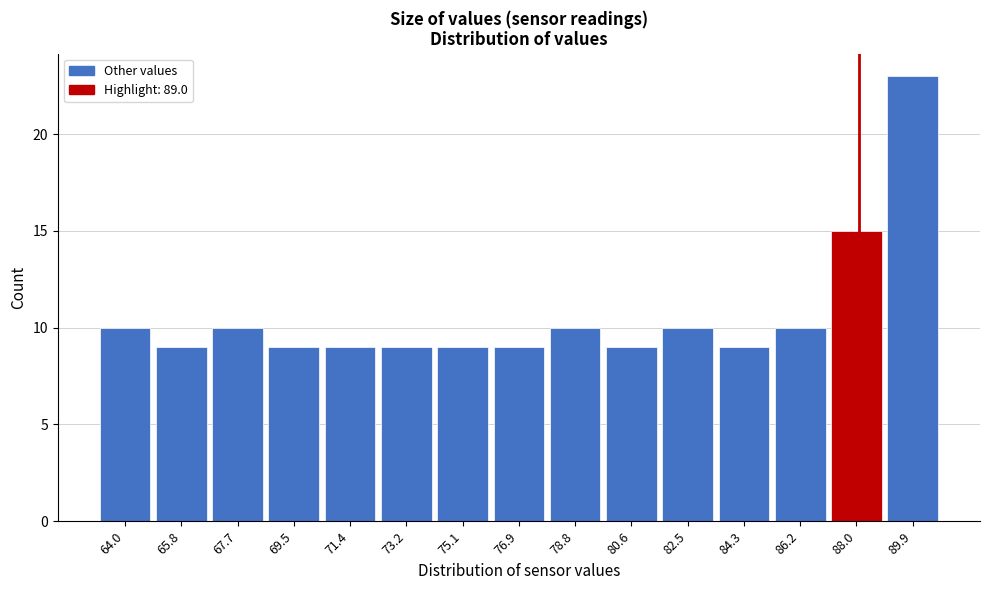

Reading left to right, extract all data points from this chart.

64.0=10	65.8=9	67.7=10	69.5=9	71.4=9	73.2=9	75.1=9	76.9=9	78.8=10	80.6=9	82.5=10	84.3=9	86.2=10	88.0=15	89.9=23